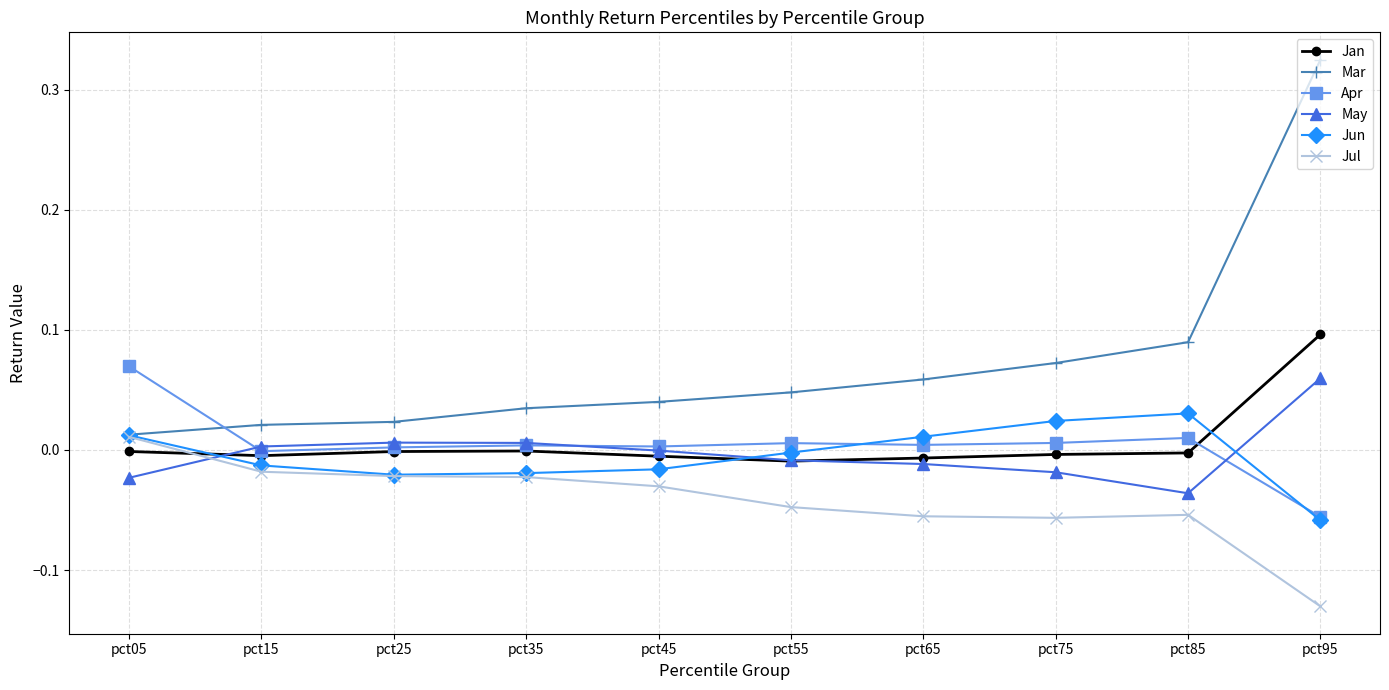

At which label is Mar closest to 0?

pct05